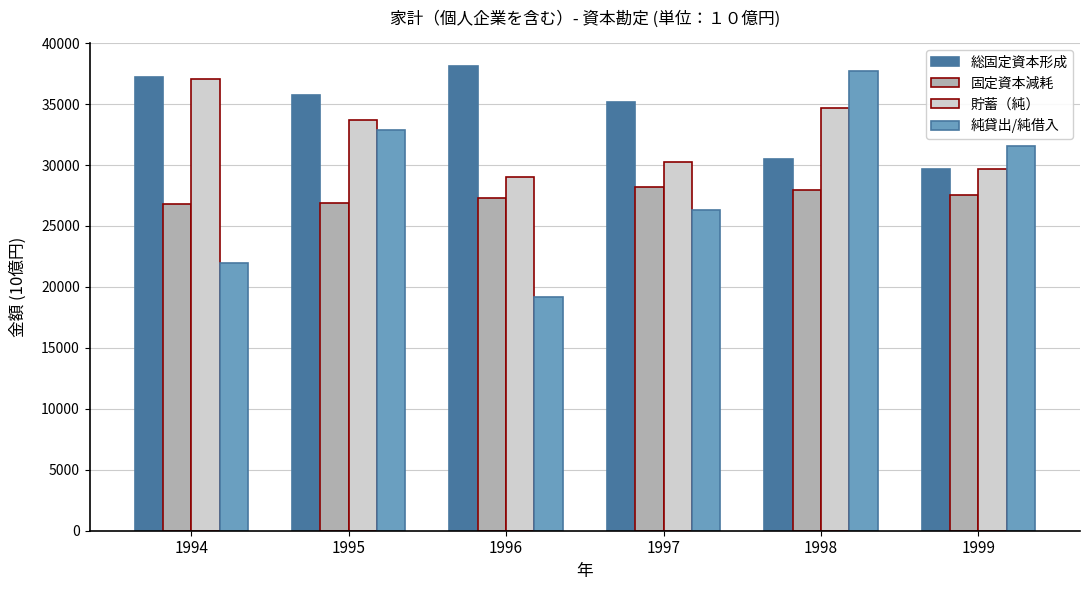

What is the difference between the 固定資本減耗 values at 1997 and 1998?

248.6